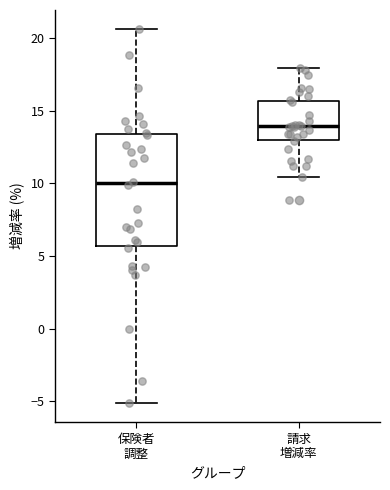

Comparing the boxes themselves (not the whiskers), which one is the tallest?

保険者 調整